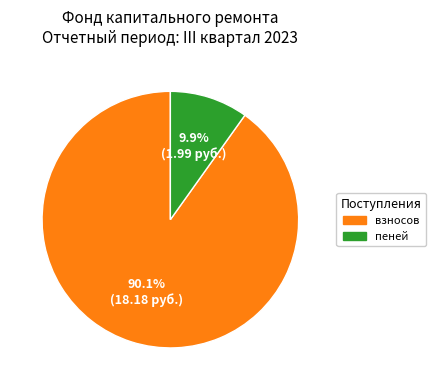

Does any single category account for the majority?

Yes